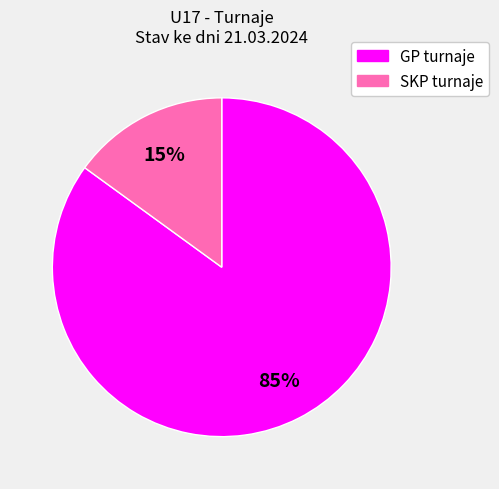

To the nearest percent, what is the difference between the largest and smallest slice percentages?

70%